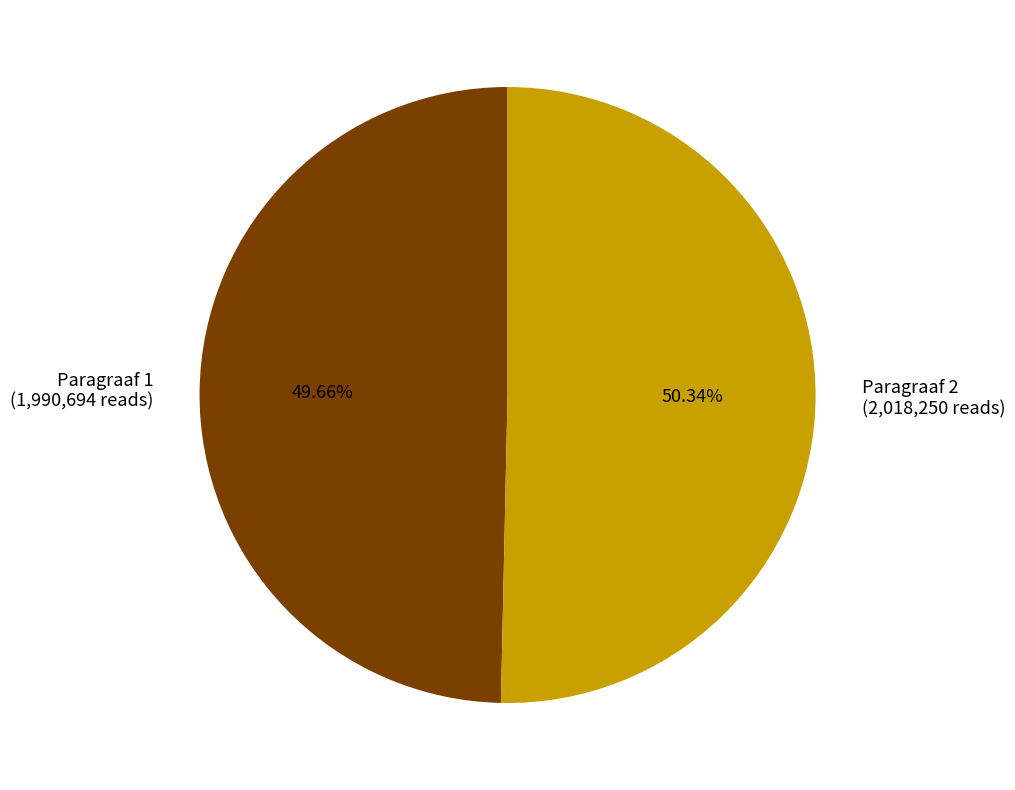

Count the number of slices in the pie.

2